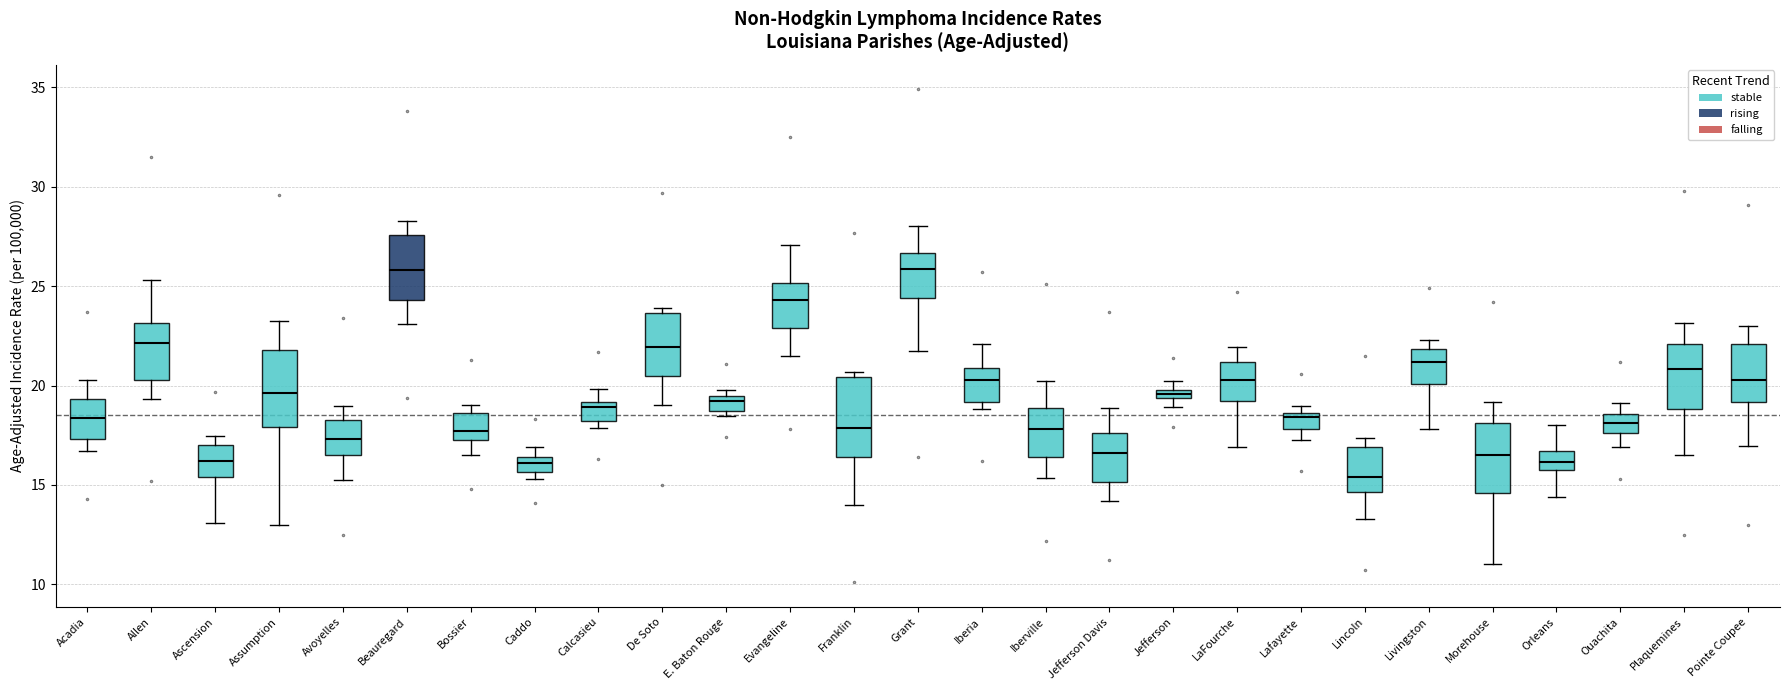

Where does the upper whisker of the box for Calcasieu end on the y-axis? The values are not printed on the chart, so give them approximately, as read against the axis.

20.0